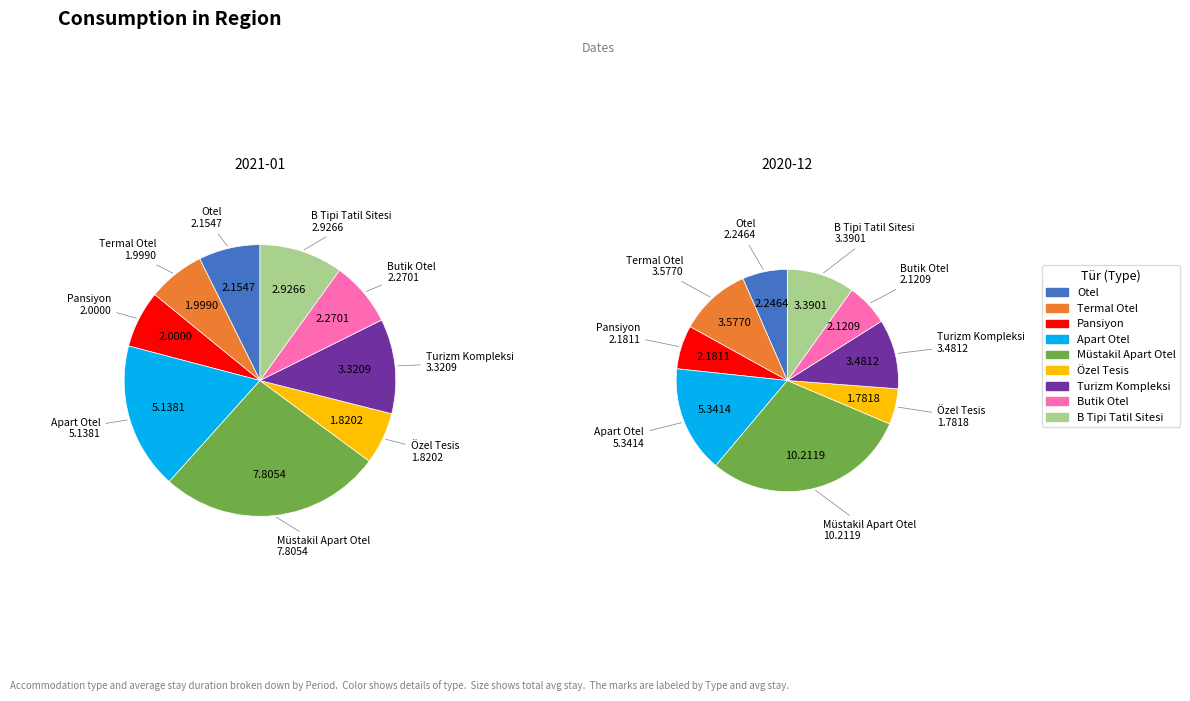

Is it true that Apart Otel is 24% of the pie?

False